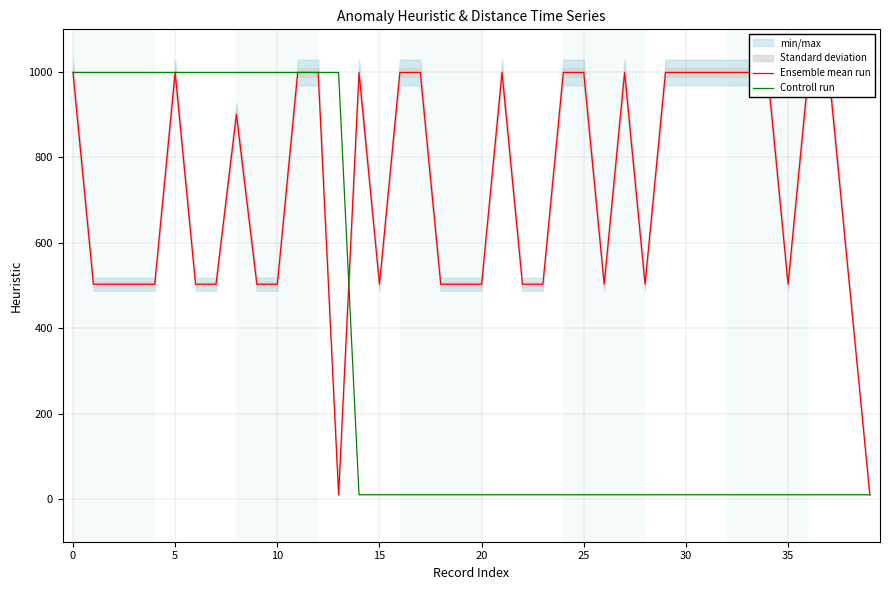

What is the maximum value for Controll run?

999